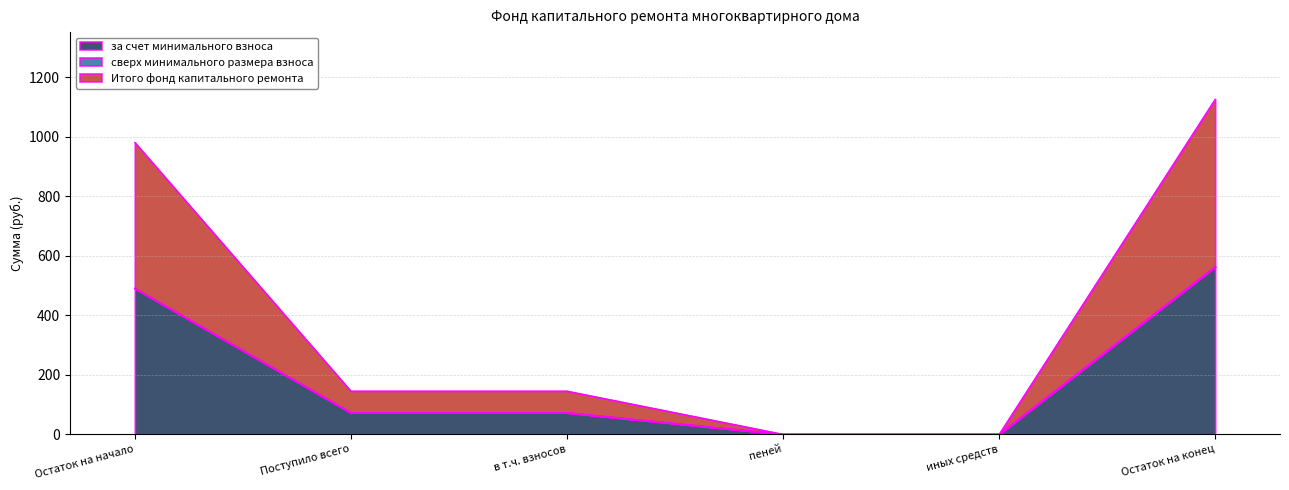

Which category has the highest value in the за счет минимального взноса series?

Остаток на конец